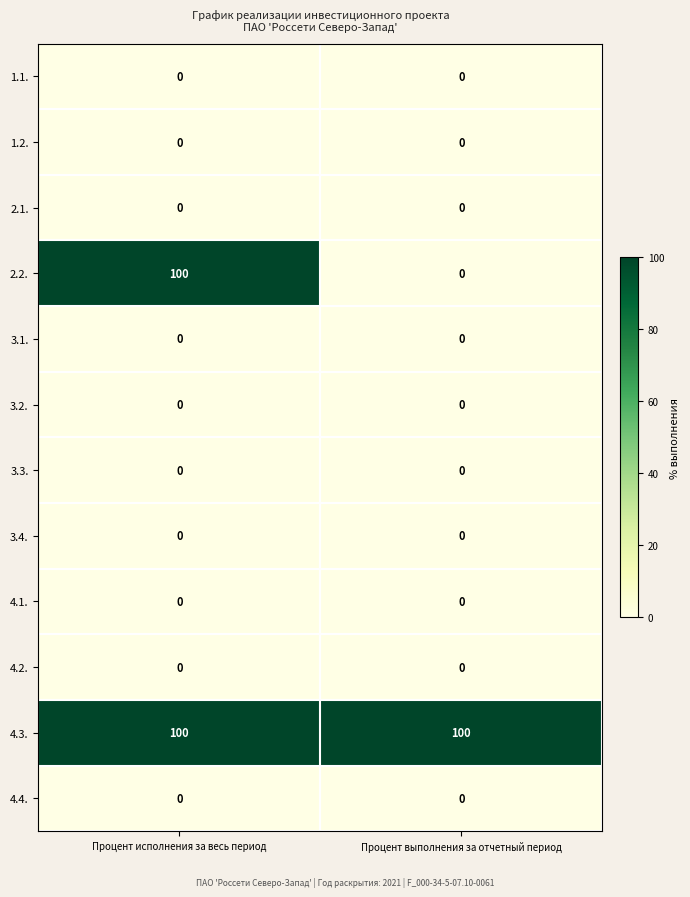

Reading left to right, list all the values displayed in this chart.

1.1.: 0	0
1.2.: 0	0
2.1.: 0	0
2.2.: 100	0
3.1.: 0	0
3.2.: 0	0
3.3.: 0	0
3.4.: 0	0
4.1.: 0	0
4.2.: 0	0
4.3.: 100	100
4.4.: 0	0